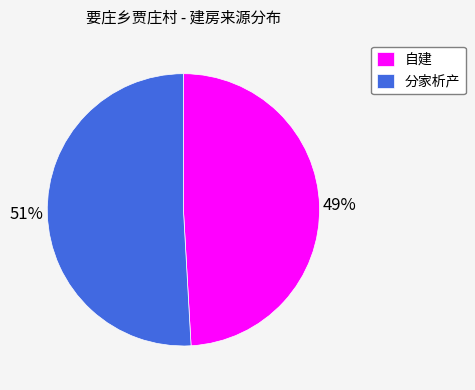

Is there any slice that represents more than half of the pie?

Yes